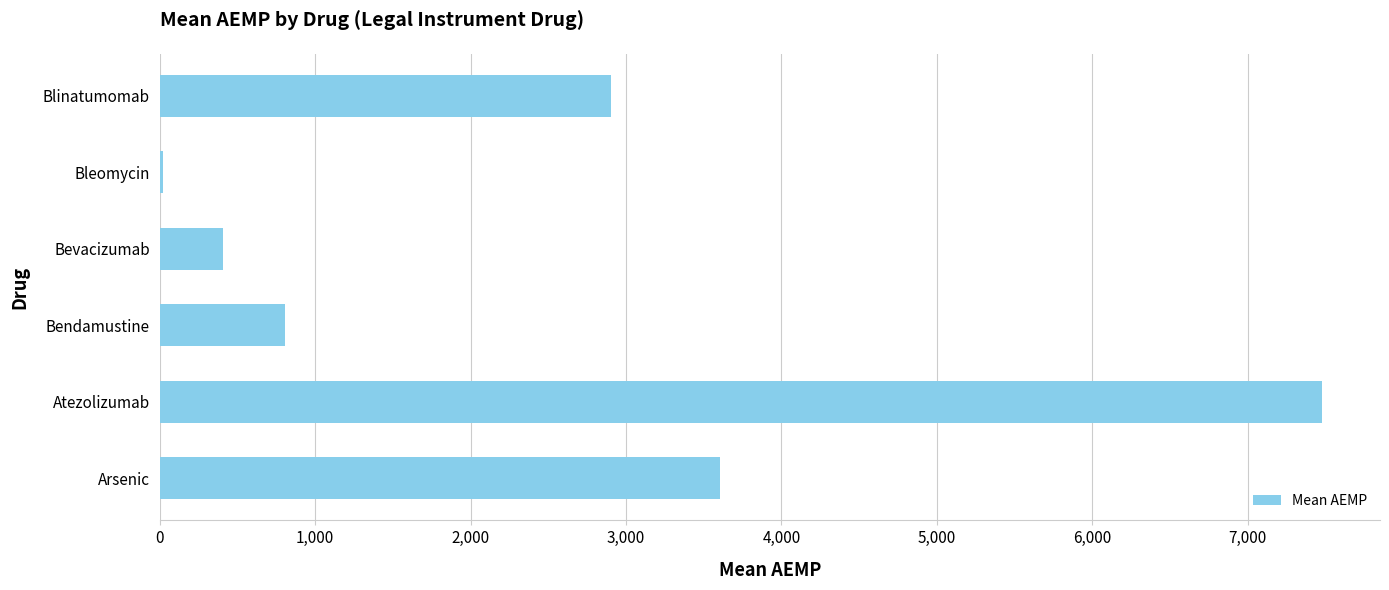

Count the number of categories in the chart.

6